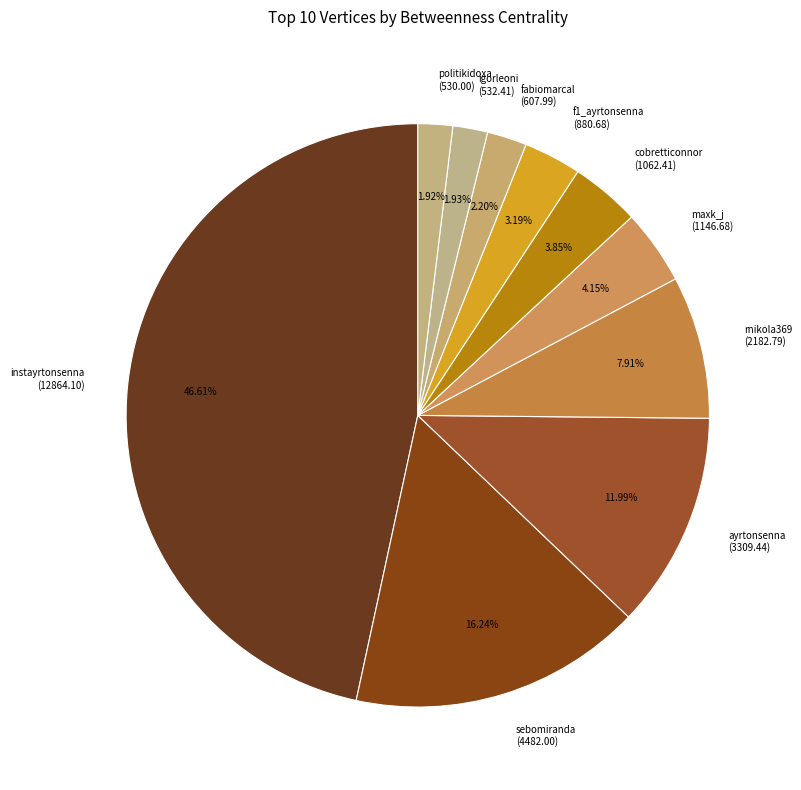

What is the ratio of the value at instayrtonsenna to the value at maxk_j?

11.2